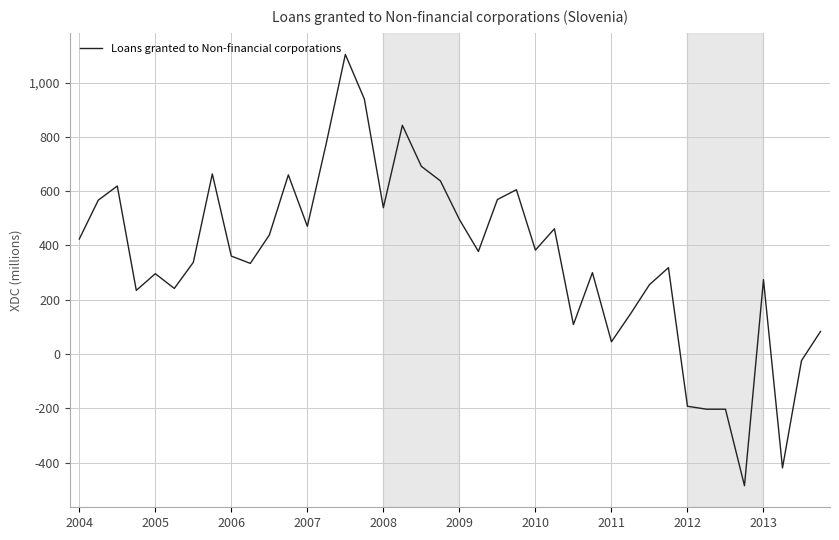

What is the maximum value shown in the chart?

1103.7